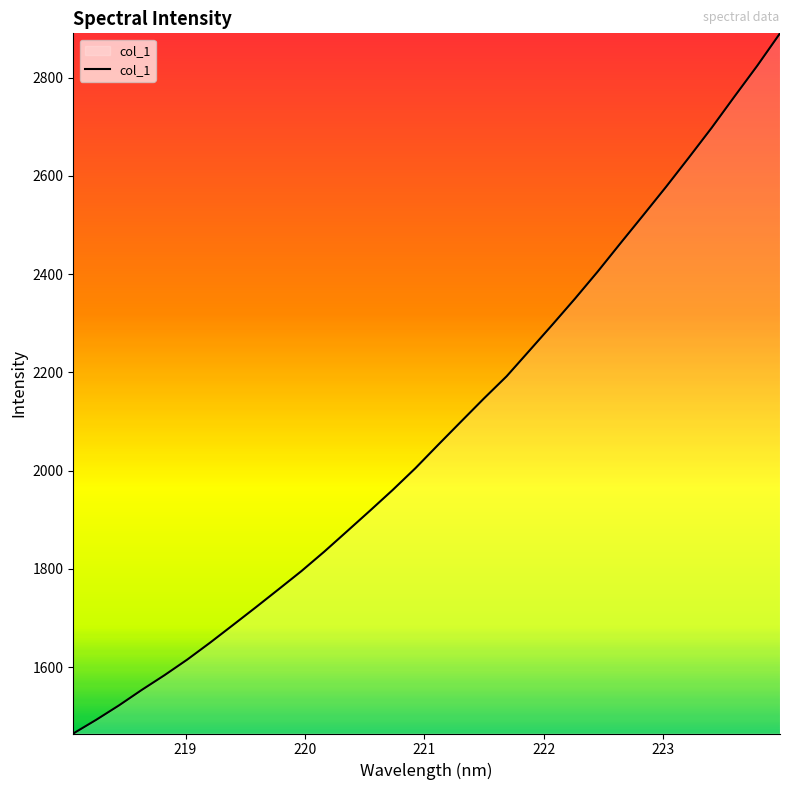

How many series are shown in this chart?

1